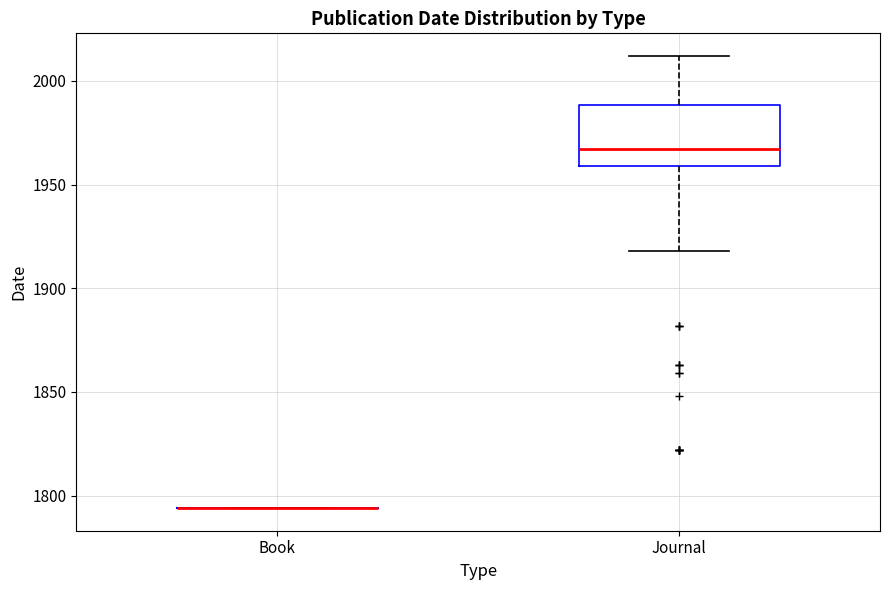

Comparing the boxes themselves (not the whiskers), which one is the tallest?

Journal